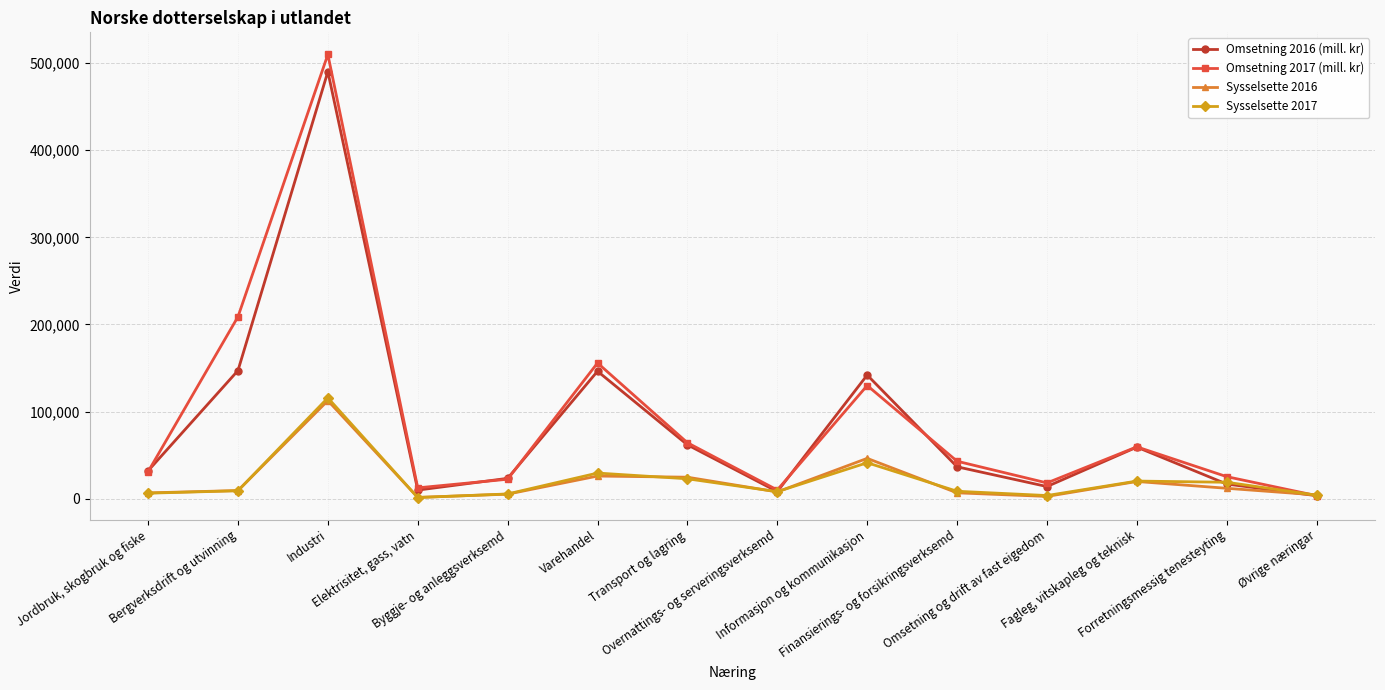

True or false: Omsetning 2017 (mill. kr) has a value of 509836 at Industri.

True